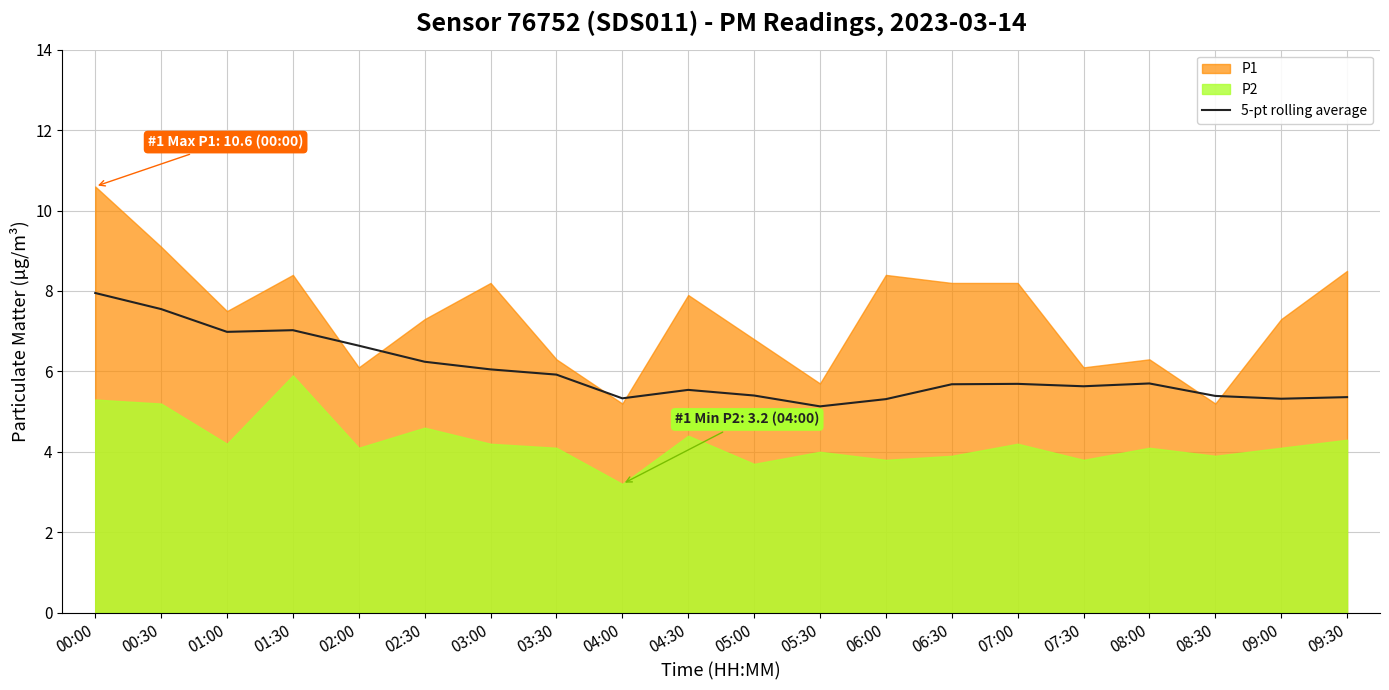

At which label does 5-pt rolling average reach its peak?

00:00